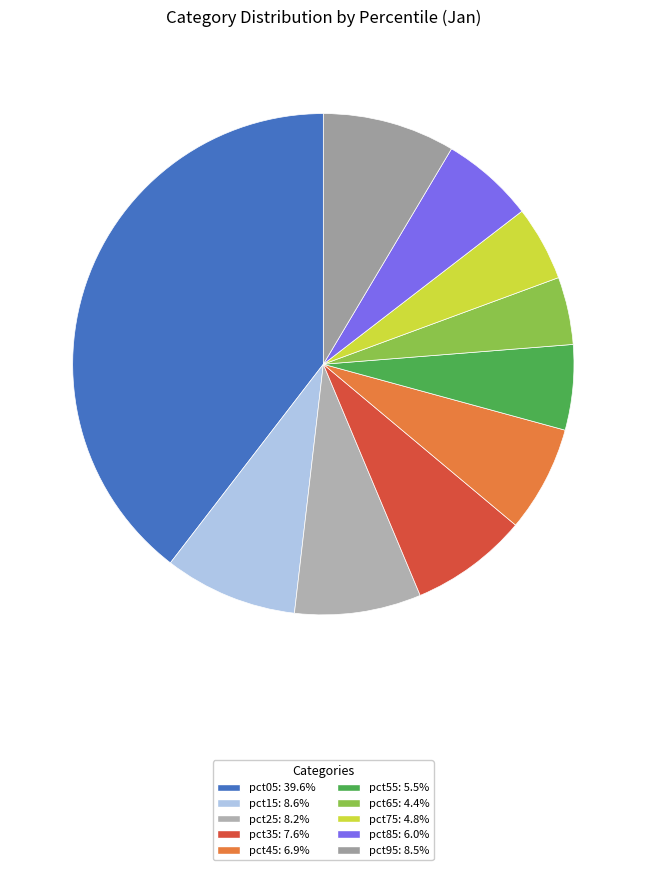

Does any single category account for the majority?

No